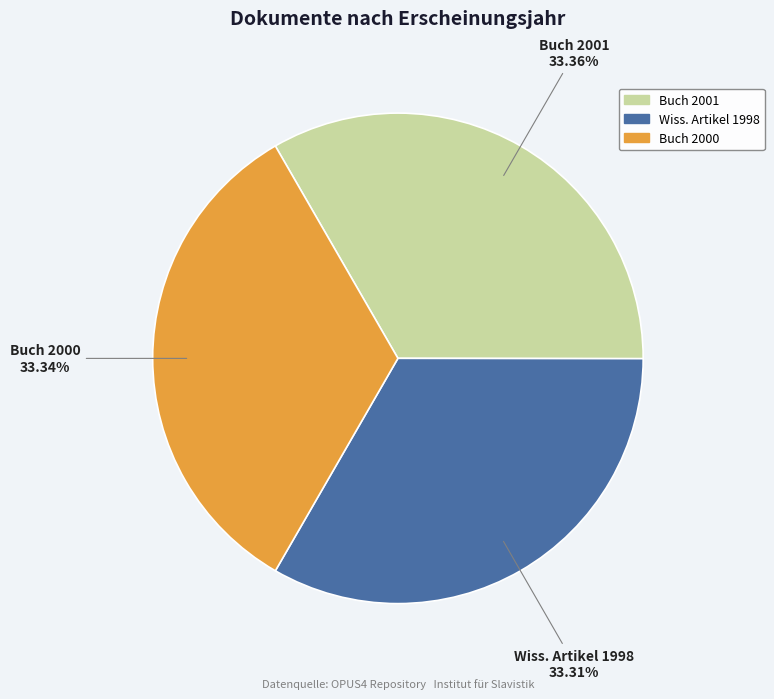

Is there any slice that represents more than half of the pie?

No